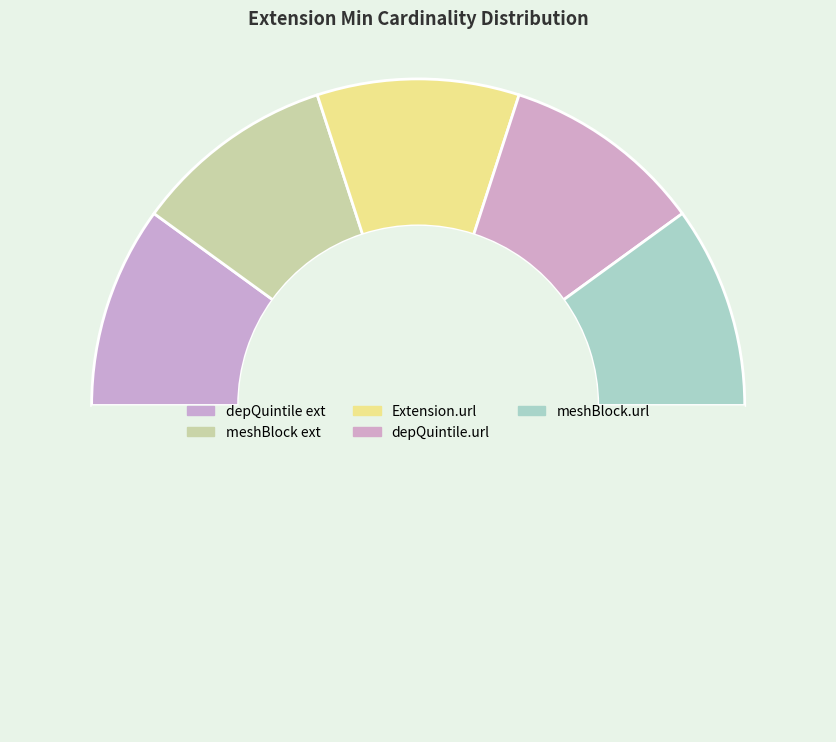

How many segments does this pie chart have?

6